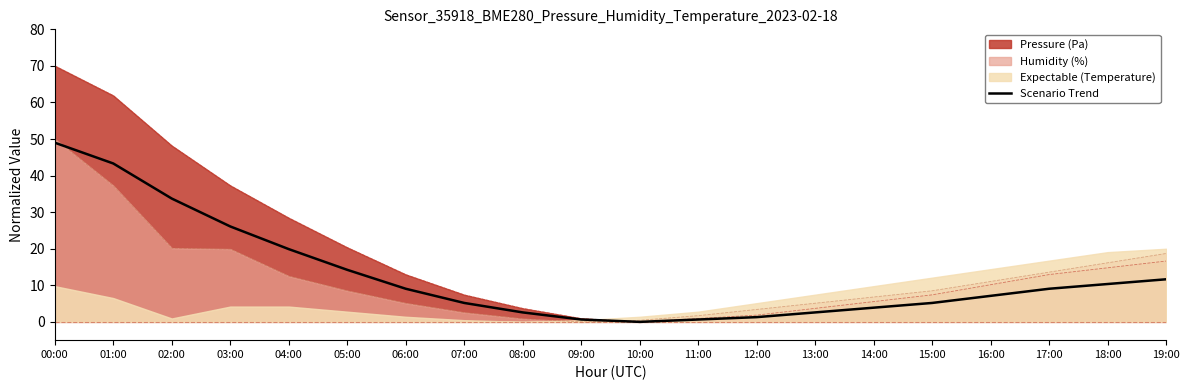

Is it true that the value at 12:00 is 1.3?

True